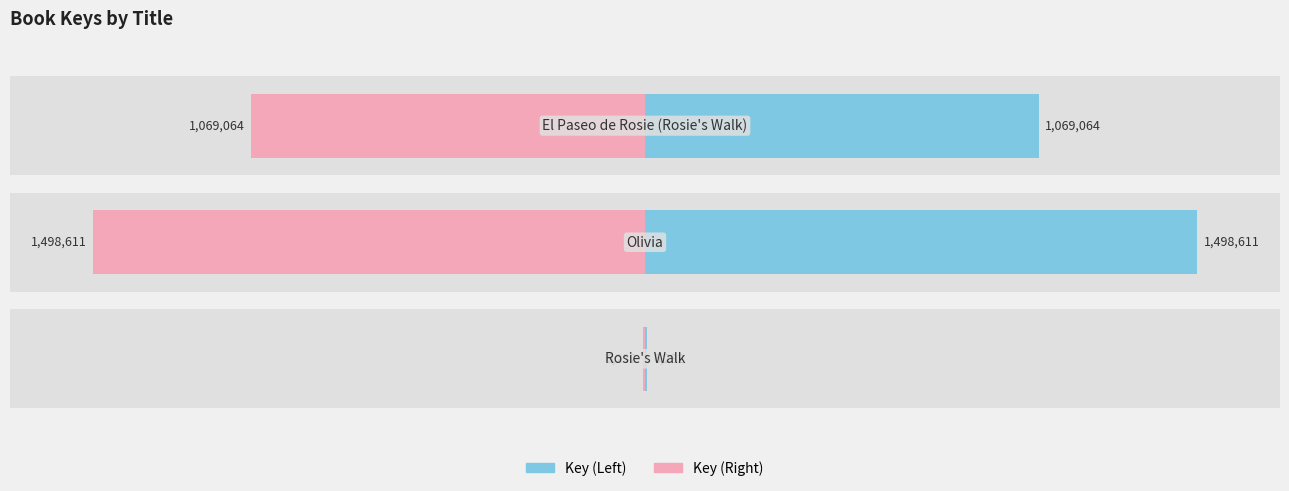

How many bars are there in total?

6